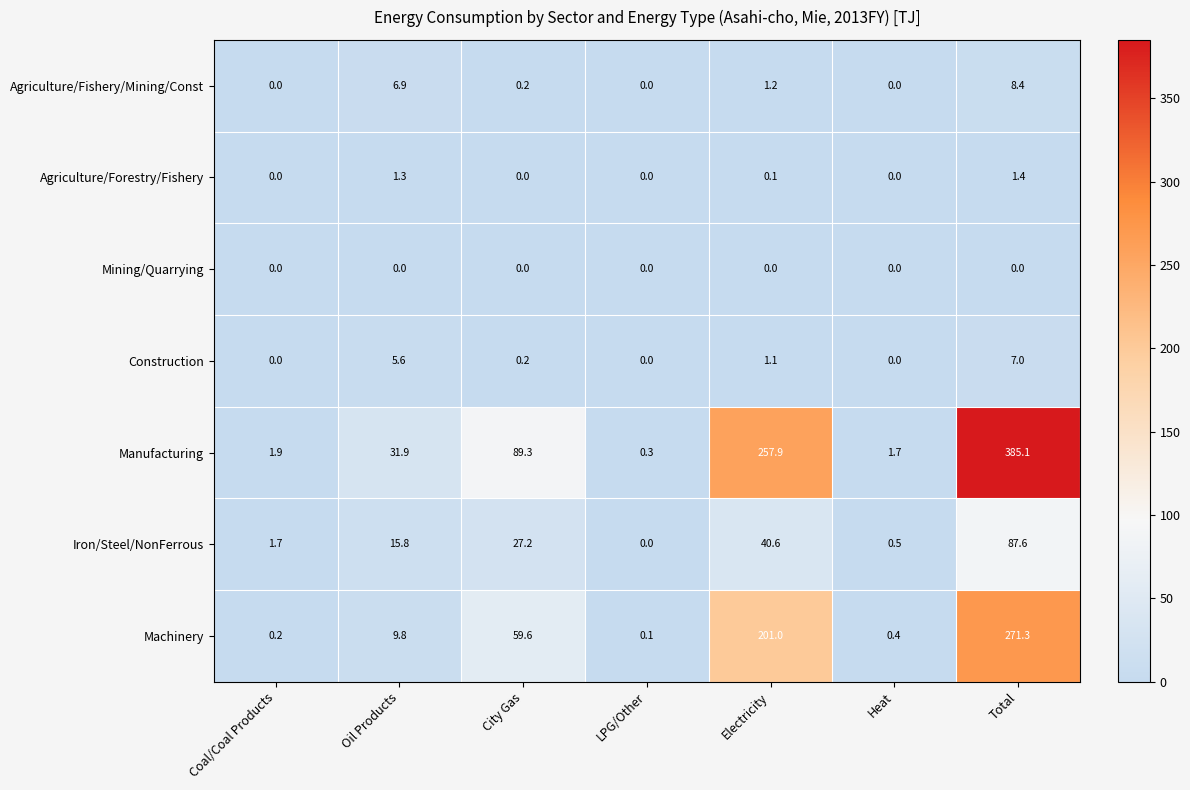

The value of Agriculture/Forestry/Fishery at Total is 0.6. True or false?

False